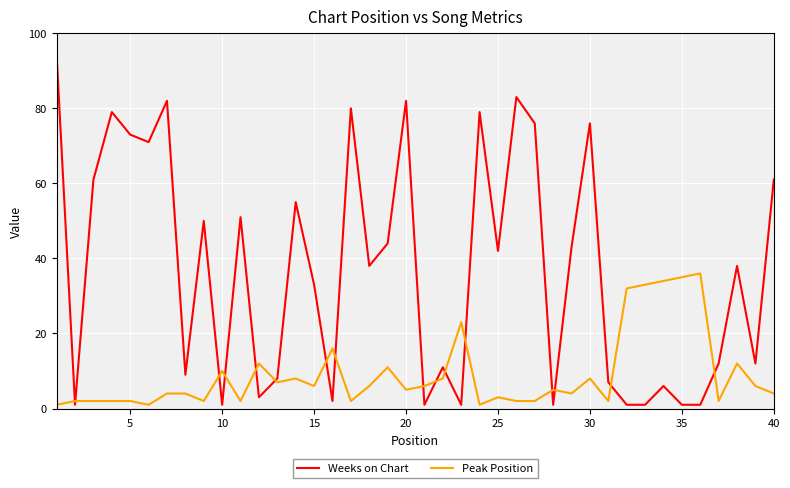

What is the maximum value shown in the chart?

94